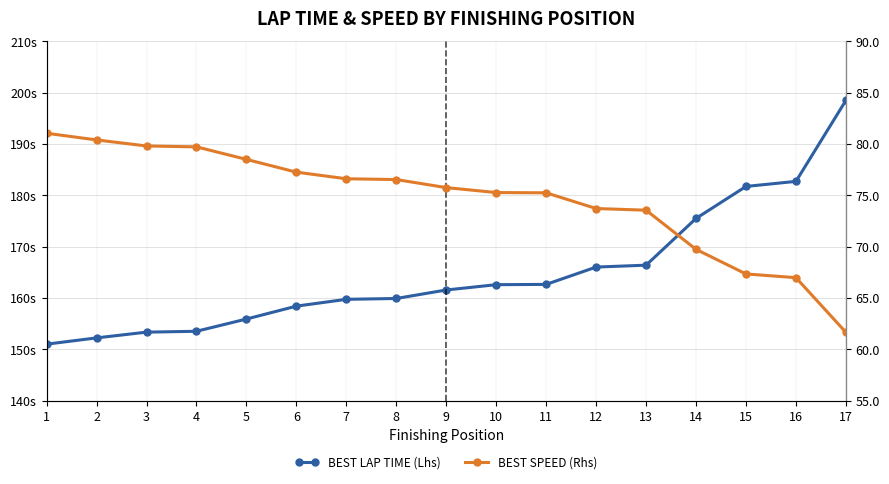

At which category is the sum across all series the highest?

17